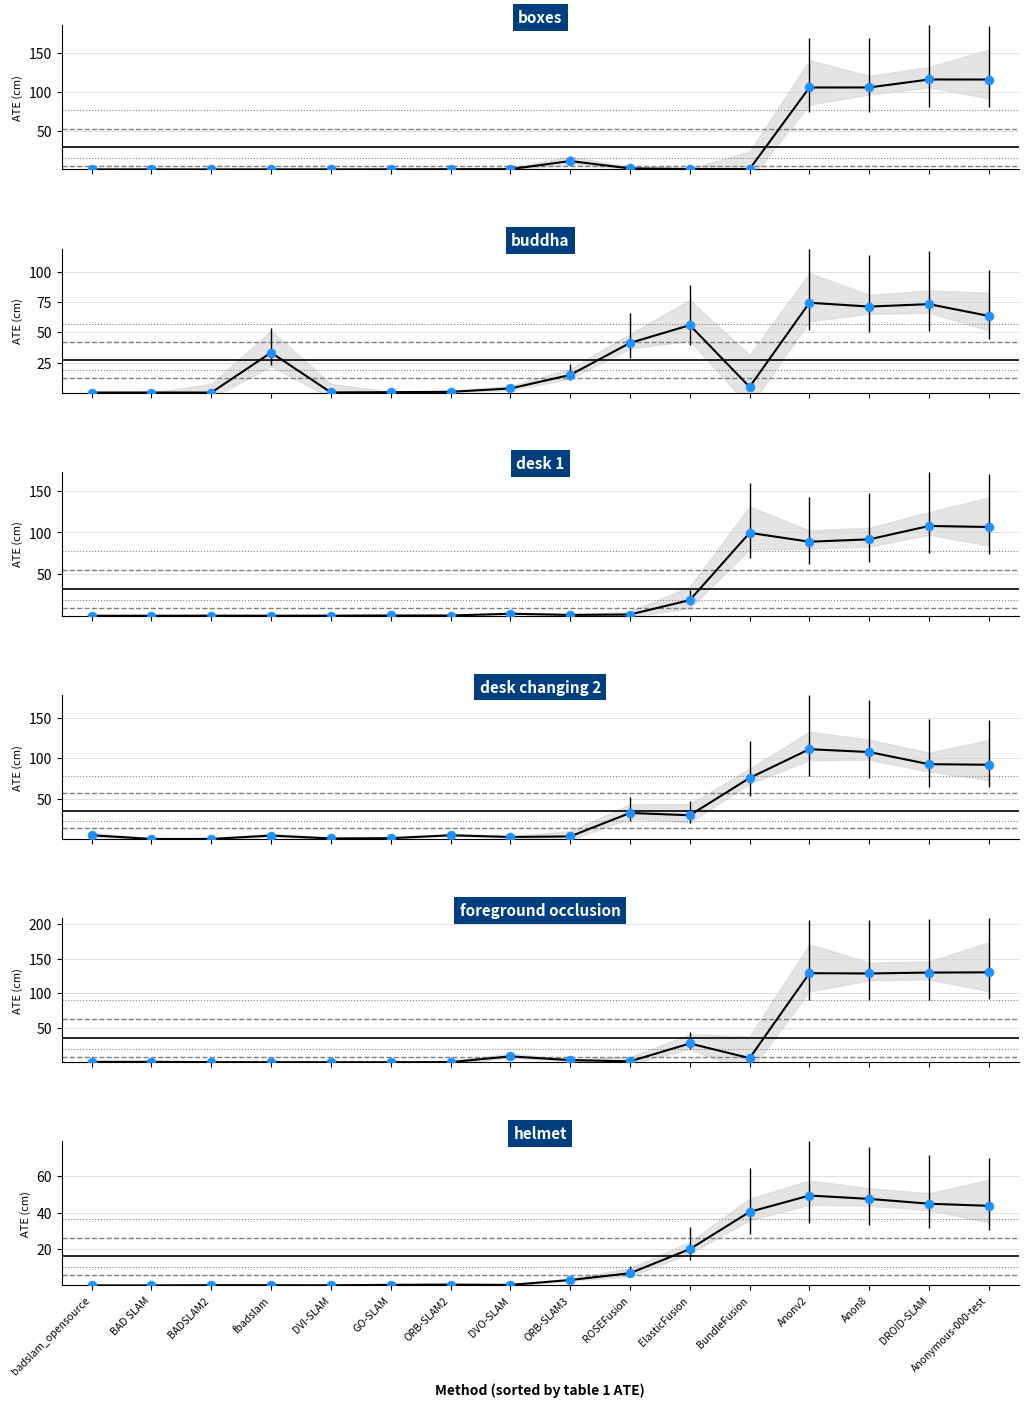

Which series contains the highest Y value?

foreground occlusion